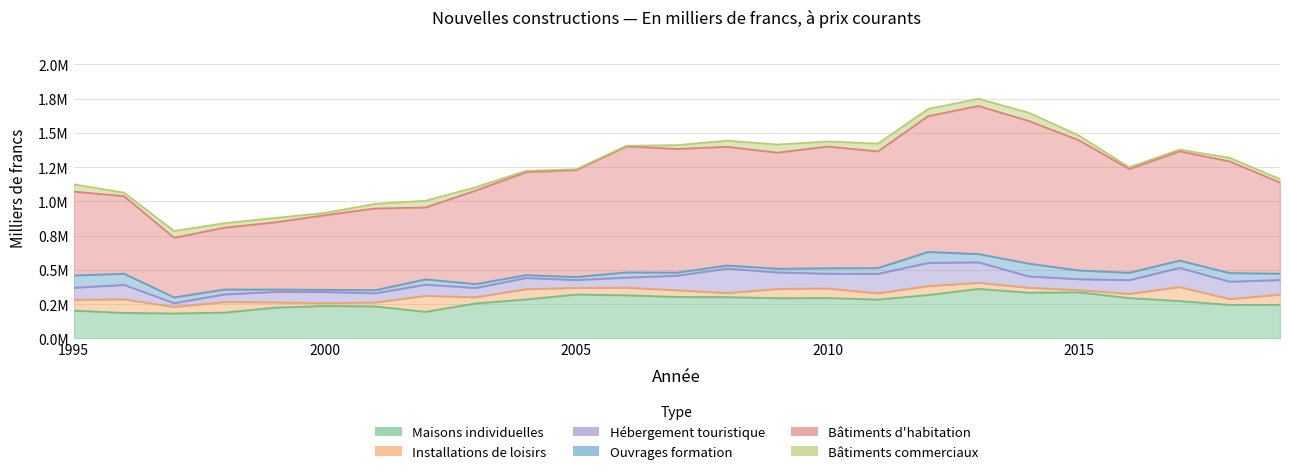

True or false: Installations de loisirs and Bâtiments commerciaux cross at least once.

True